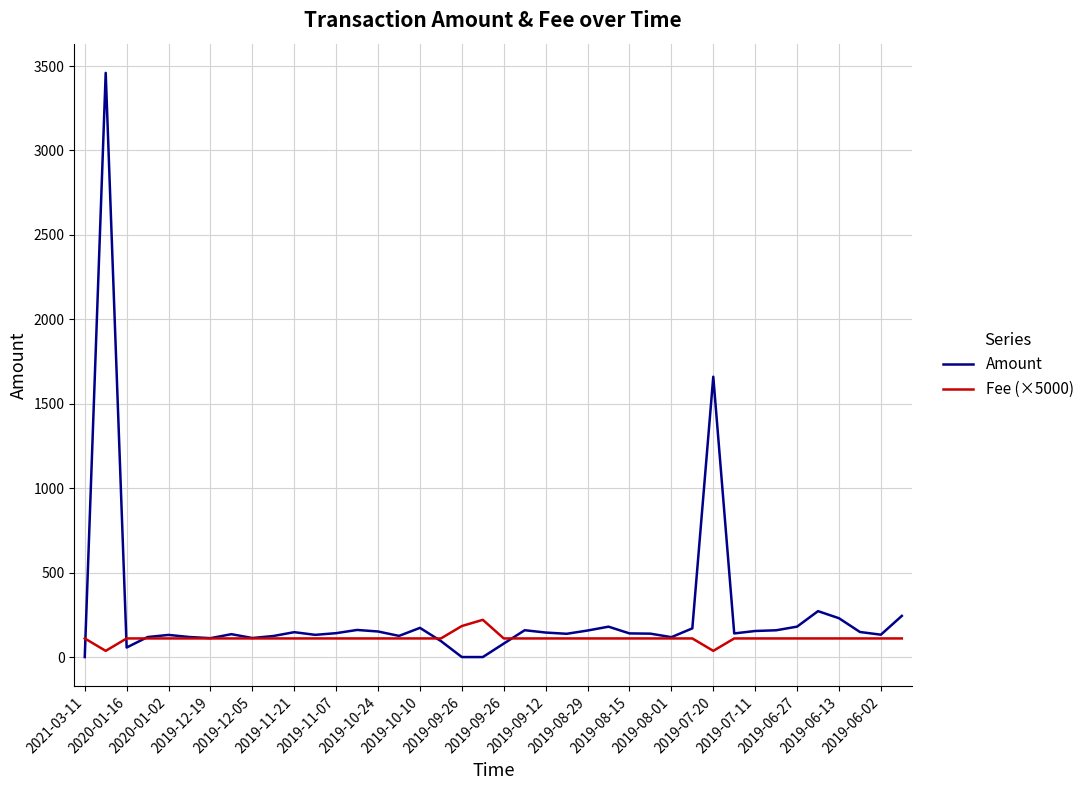

True or false: Fee (×5000) has more than 0 interior local peaks.

True